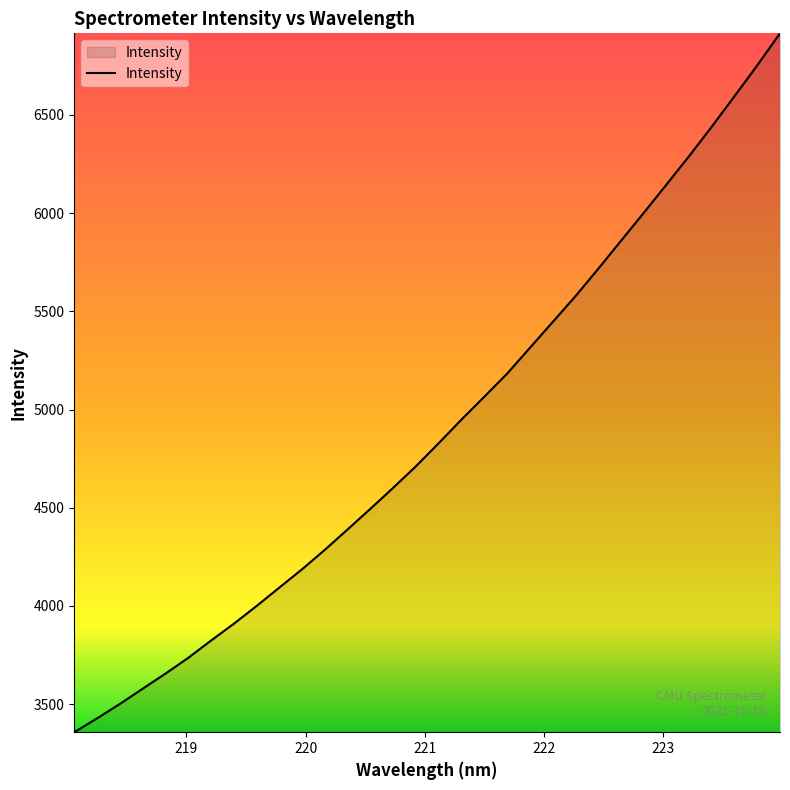

What is the average value?

4900.6